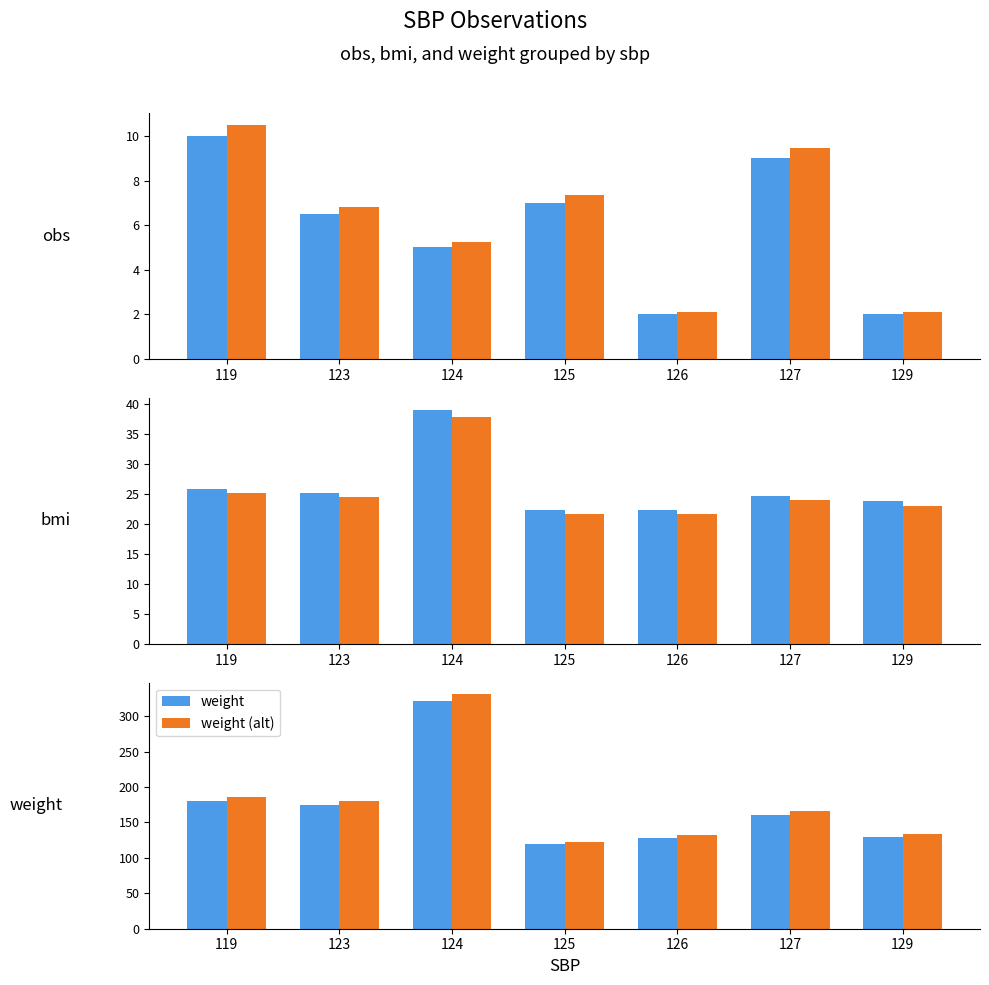

What is the smallest value displayed?

2.0